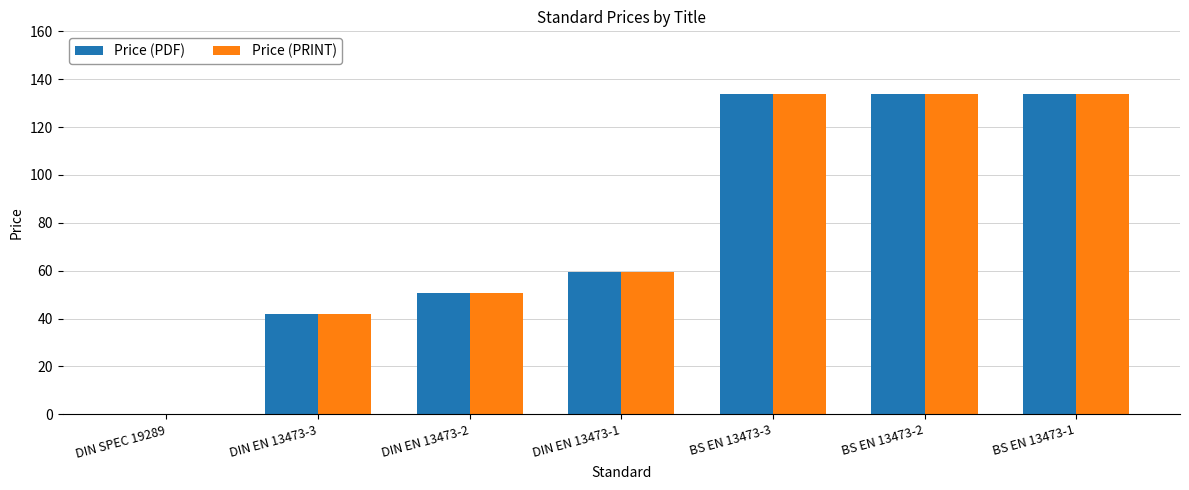

What is the sum of the Price (PRINT) values at BS EN 13473-2 and DIN EN 13473-2?

184.7